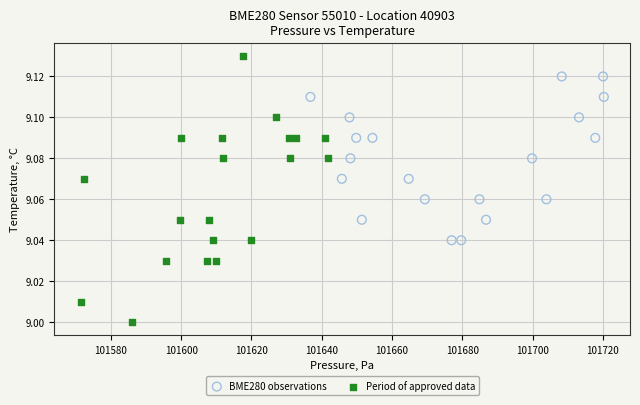

Which series reaches the maximum Y coordinate?

Period of approved data